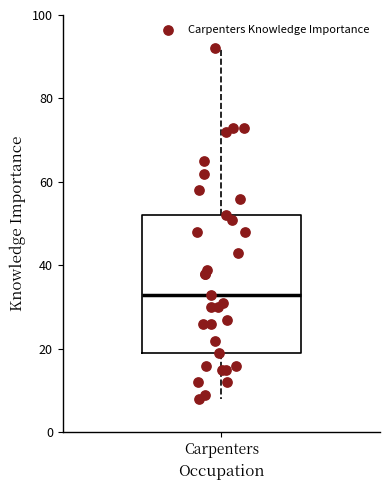

Where is the upper edge of the box for Carpenters on the y-axis? The values are not printed on the chart, so give them approximately, as read against the axis.

52